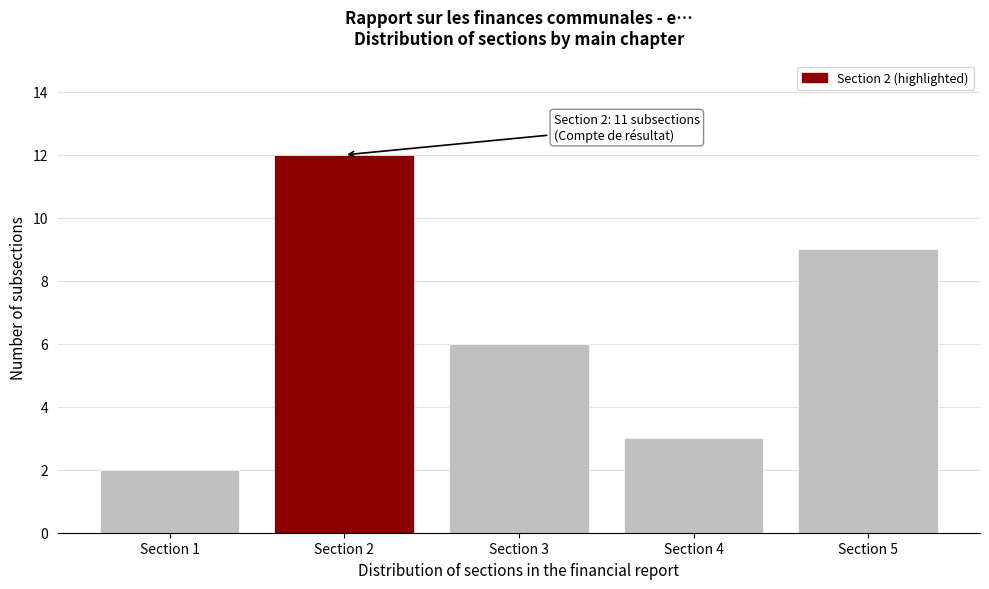

Reading right to left, what are all the values shown in this chart?

9	3	6	12	2